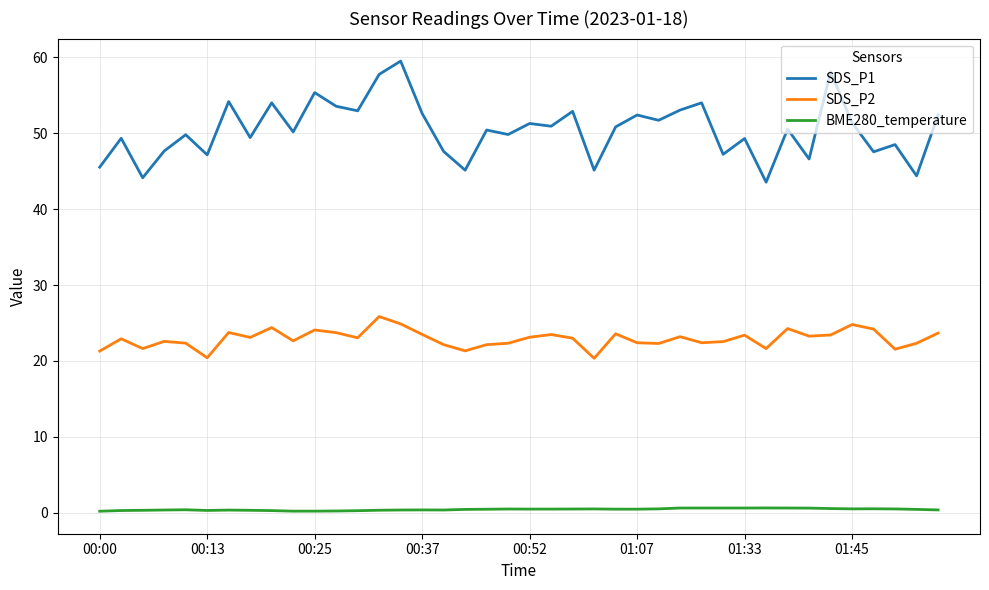

Which series has the largest total across all categories?

SDS_P1